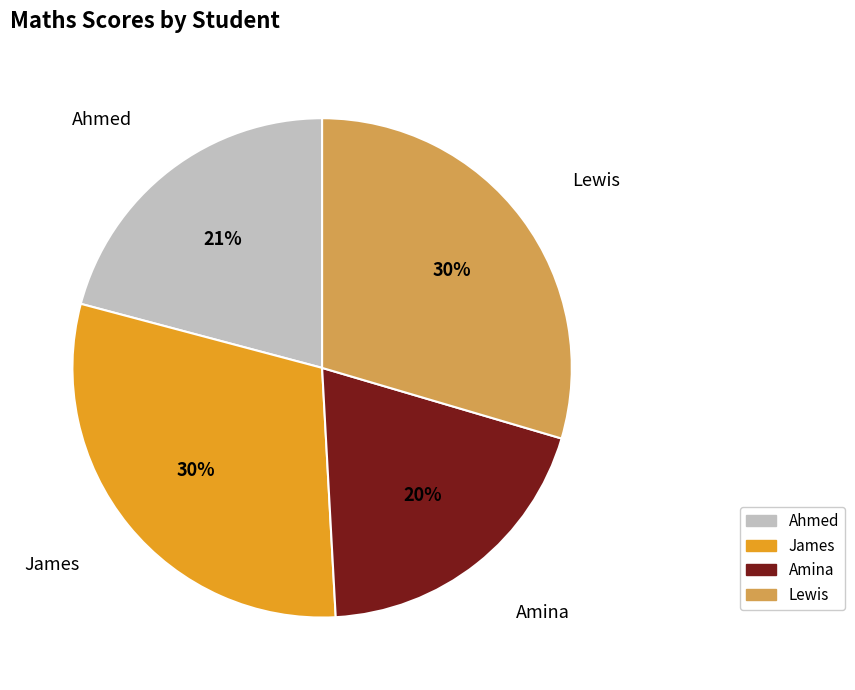

True or false: Amina accounts for 11% of the total.

False